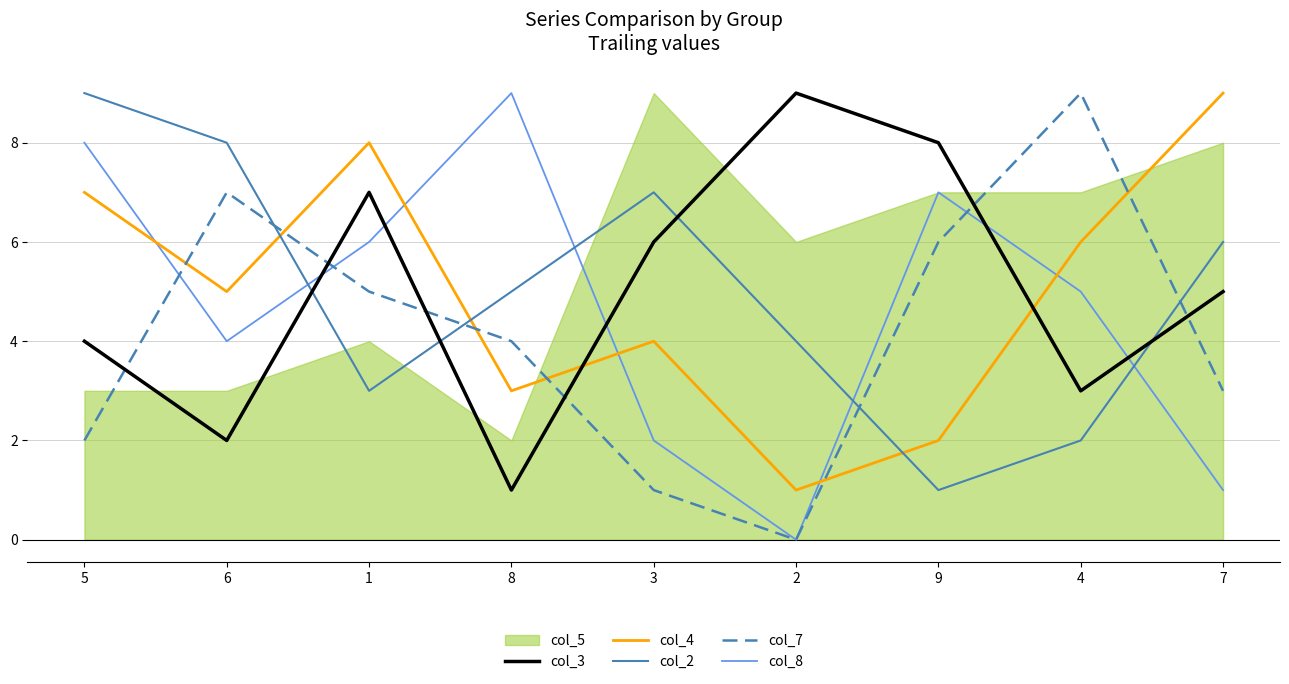

True or false: col_8 and col_2 intersect in this chart.

True